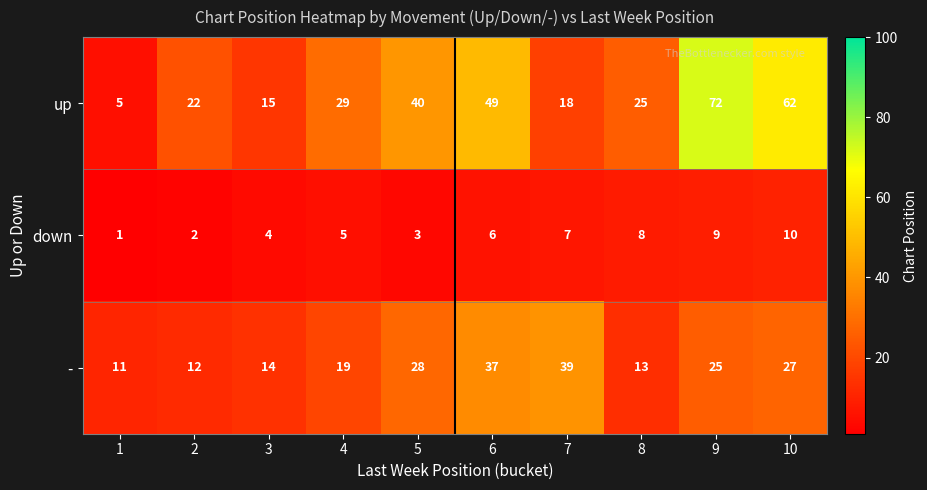

What is the sum of the down values at 9 and 6?

15